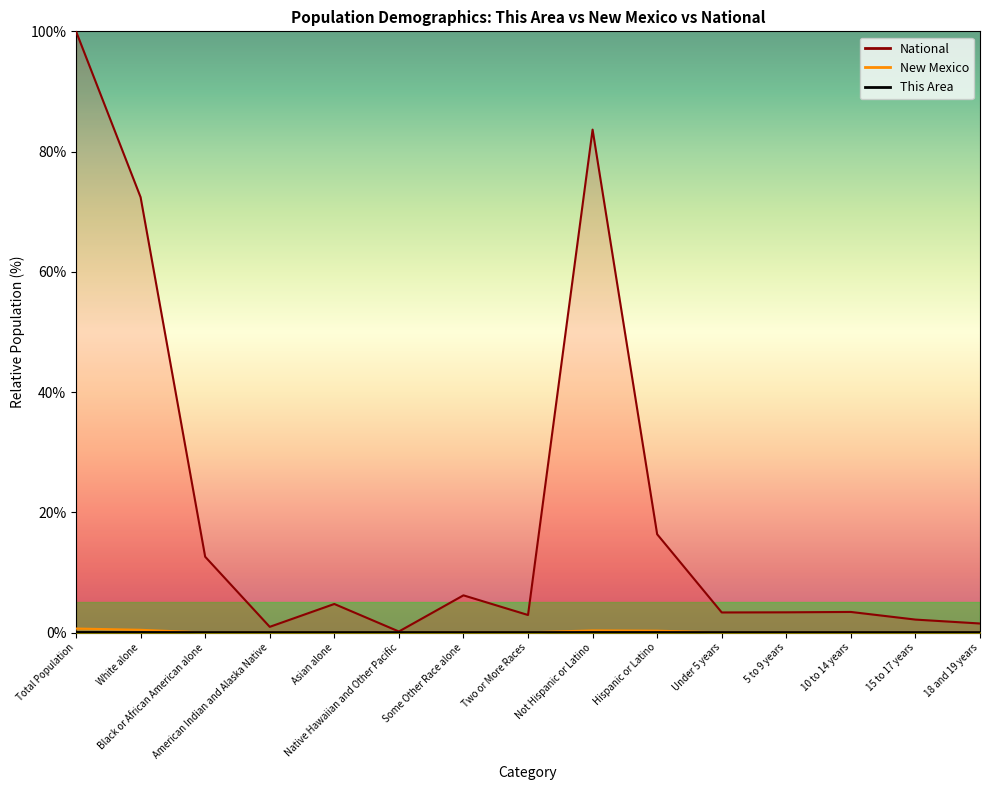

List the labels in order of National value, largest first.

Total Population, Not Hispanic or Latino, White alone, Hispanic or Latino, Black or African American alone, Some Other Race alone, Asian alone, 10 to 14 years, 5 to 9 years, Under 5 years, Two or More Races, 15 to 17 years, 18 and 19 years, American Indian and Alaska Native, Native Hawaiian and Other Pacific